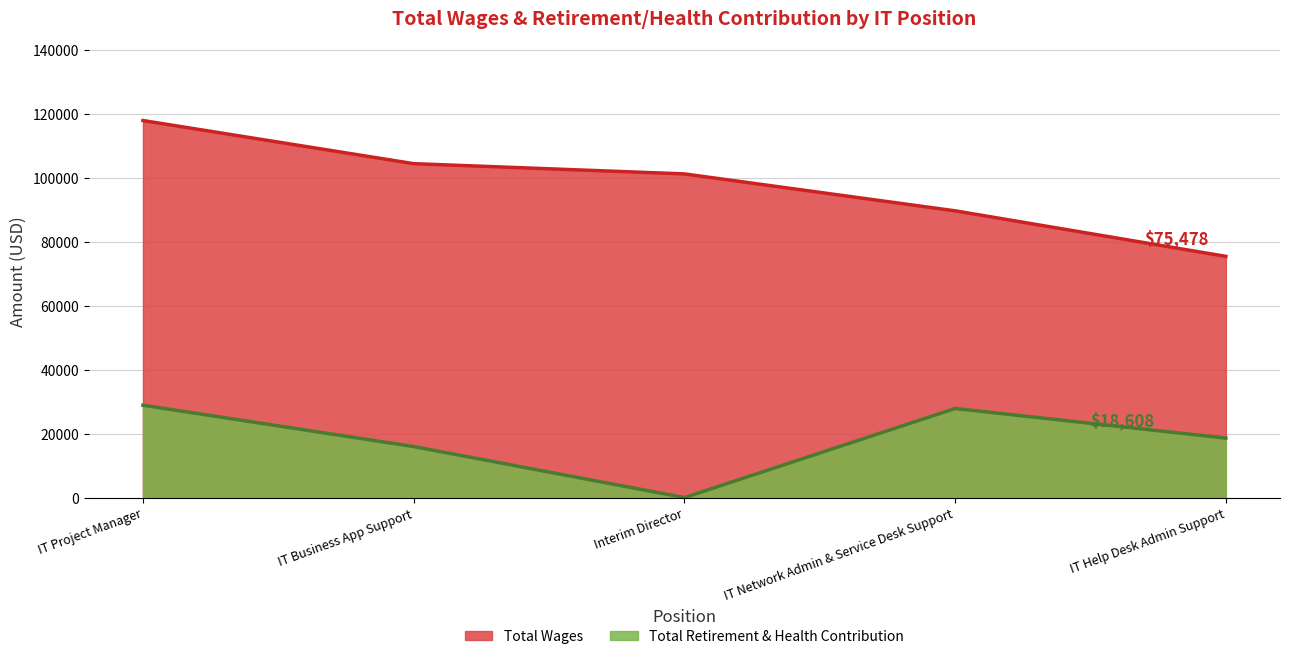

True or false: Total Wages and Total Retirement & Health Contribution intersect in this chart.

False